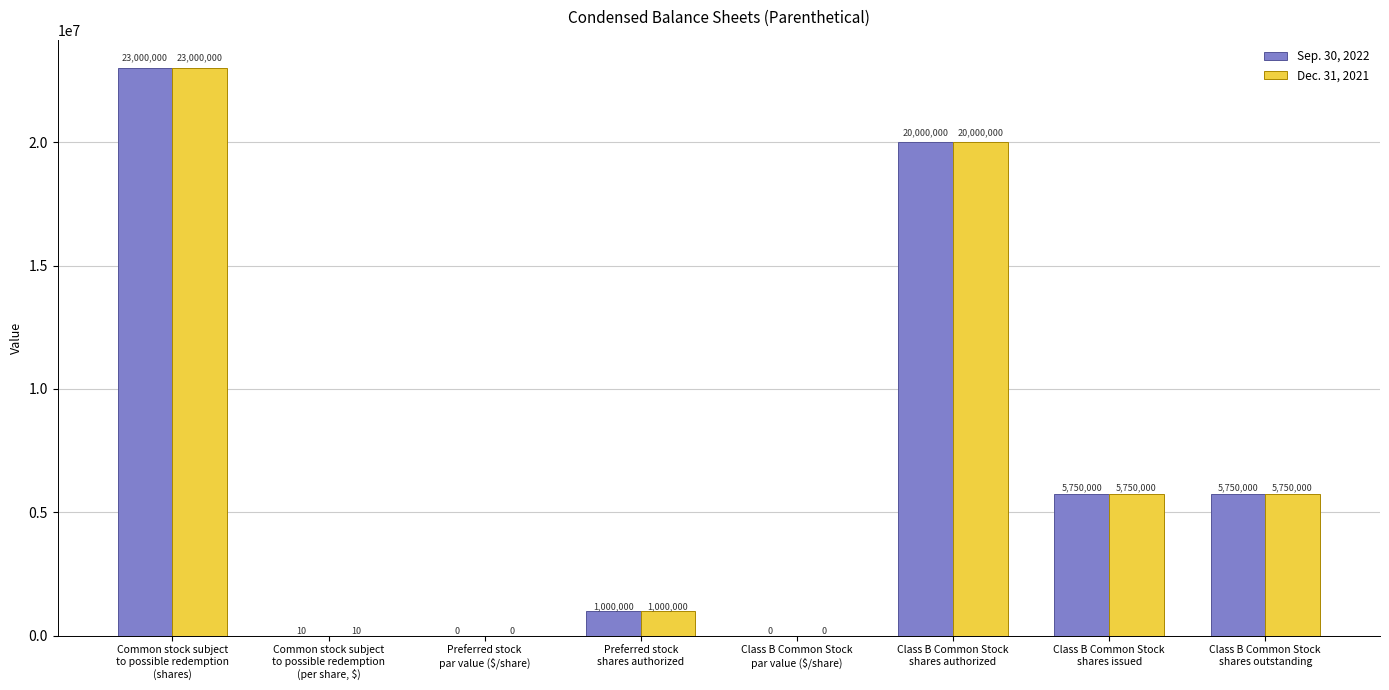

What is the greatest value displayed?

23000000.0